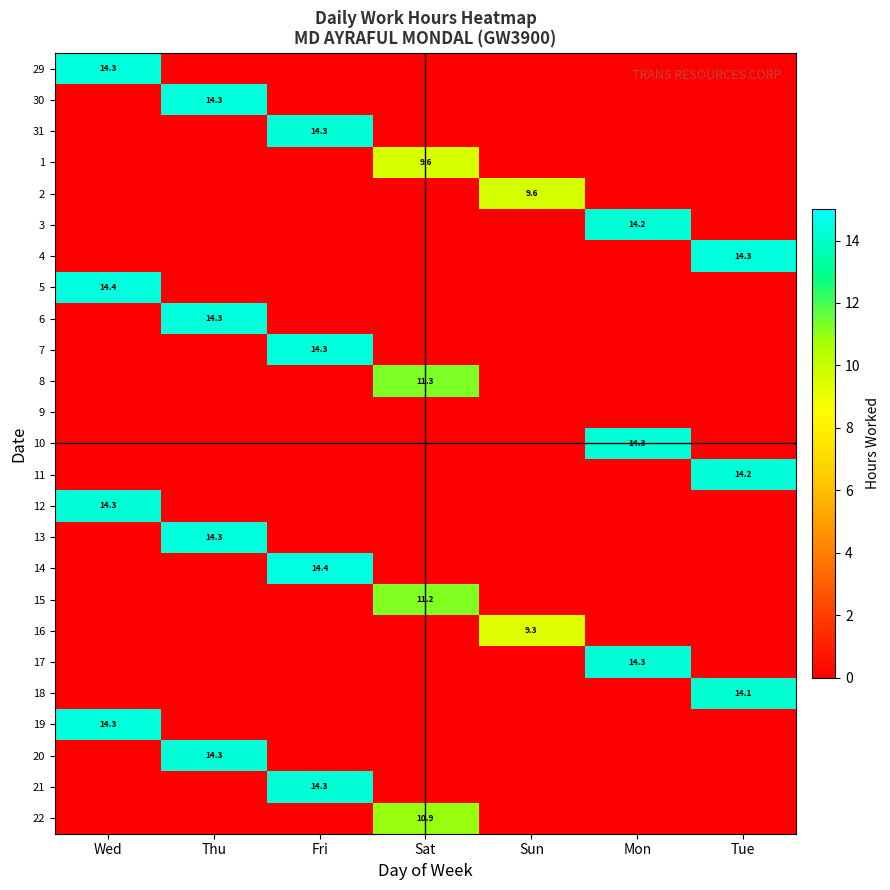

The 7 series shows 22.5 at Fri. True or false?

False